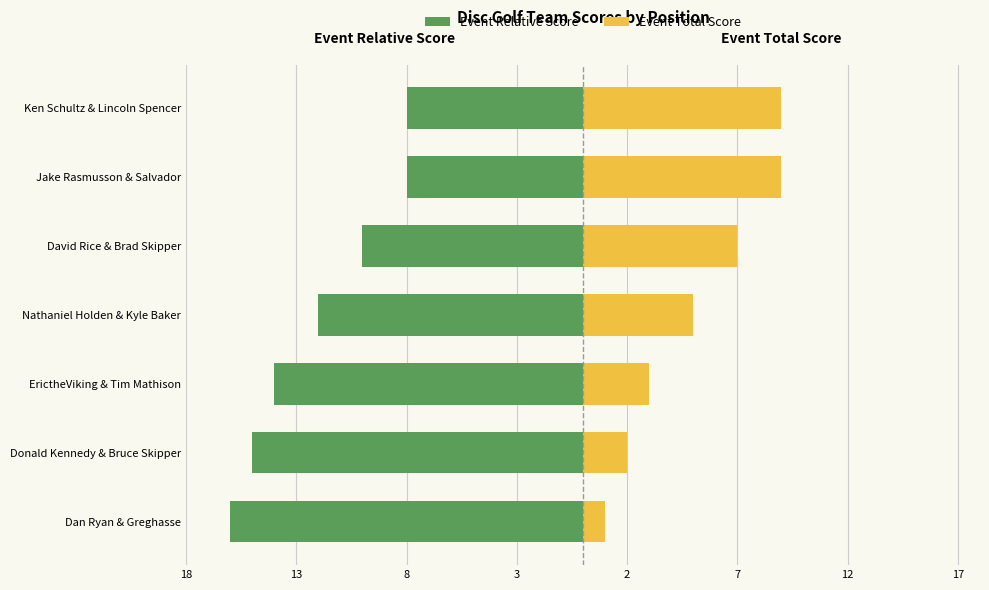

The Event Relative Score series shows -20 at Nathaniel Holden & Kyle Baker. True or false?

False